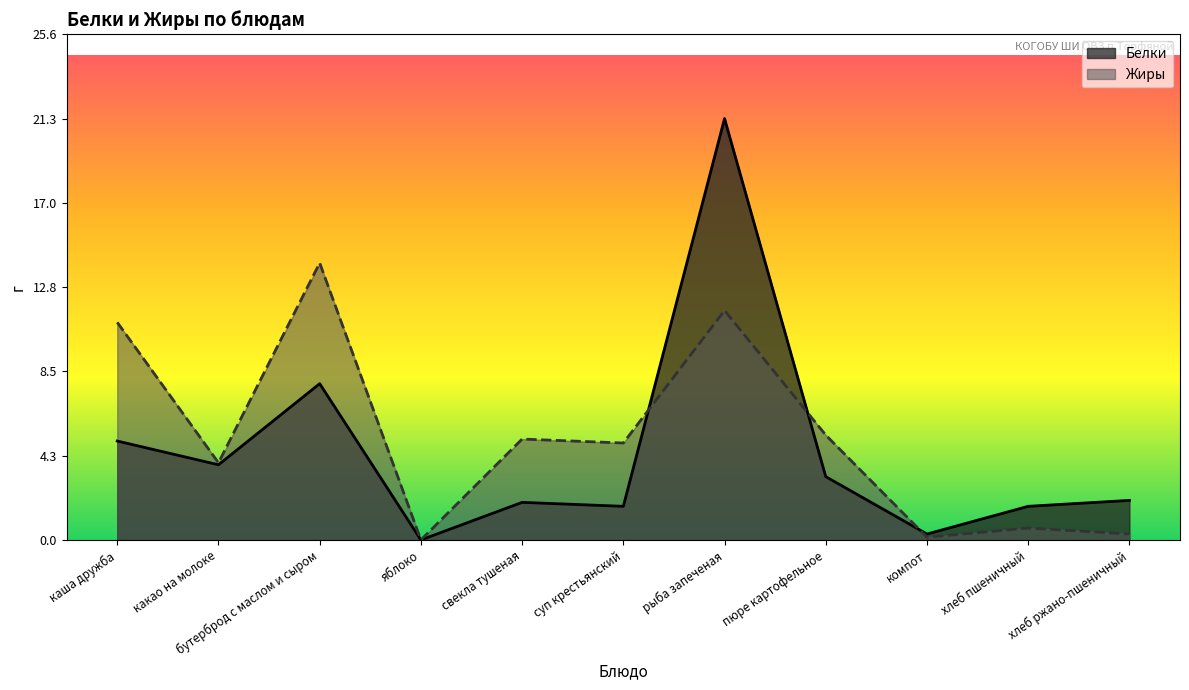

What is the difference between the second highest and second lowest values in the Белки series?

7.6